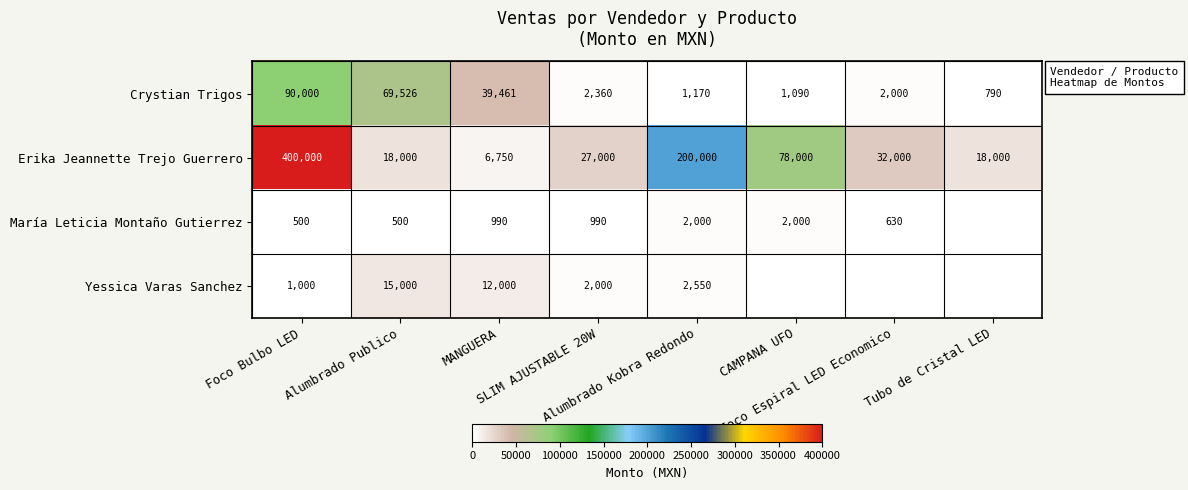

What is the difference between the maximum and second lowest values in the Erika Jeannette Trejo Guerrero series?

382000